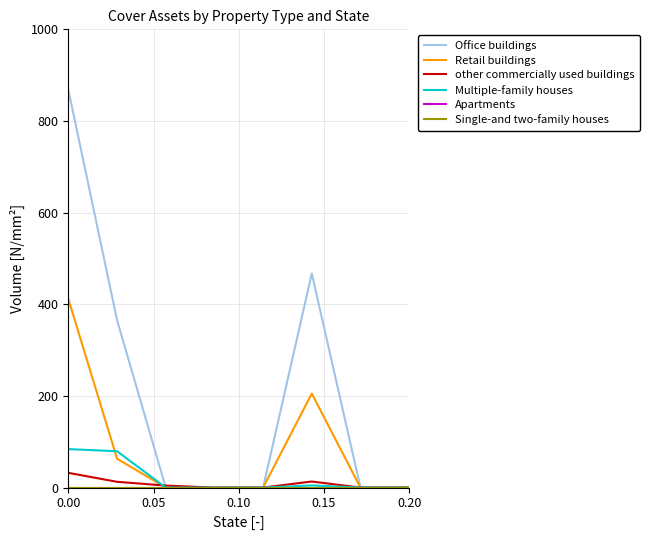

Does the chart display data point markers on the line(s)?

No